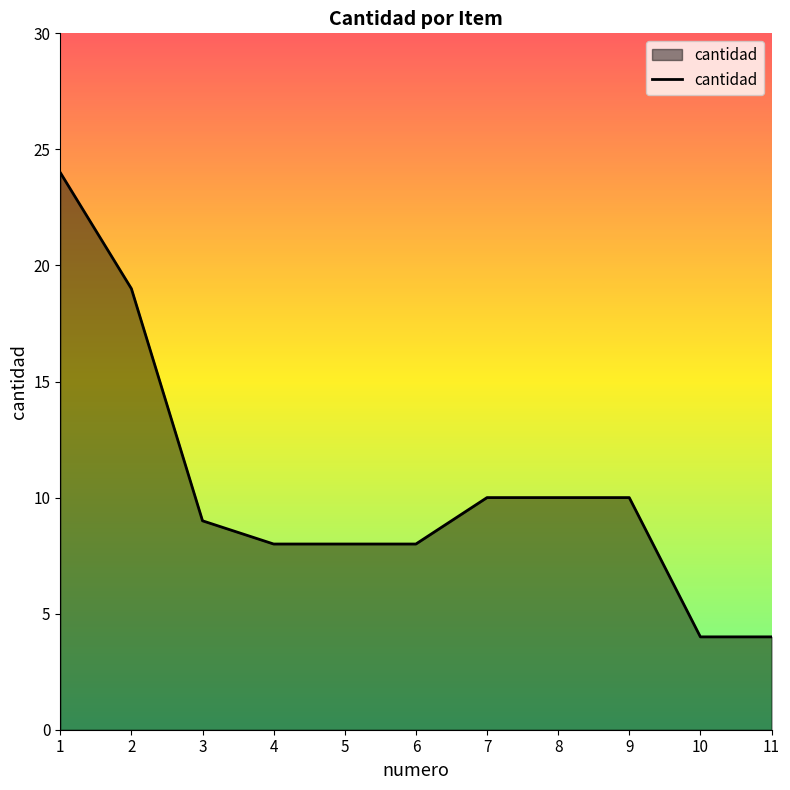

What is the sum of the values at 9 and 10?

14